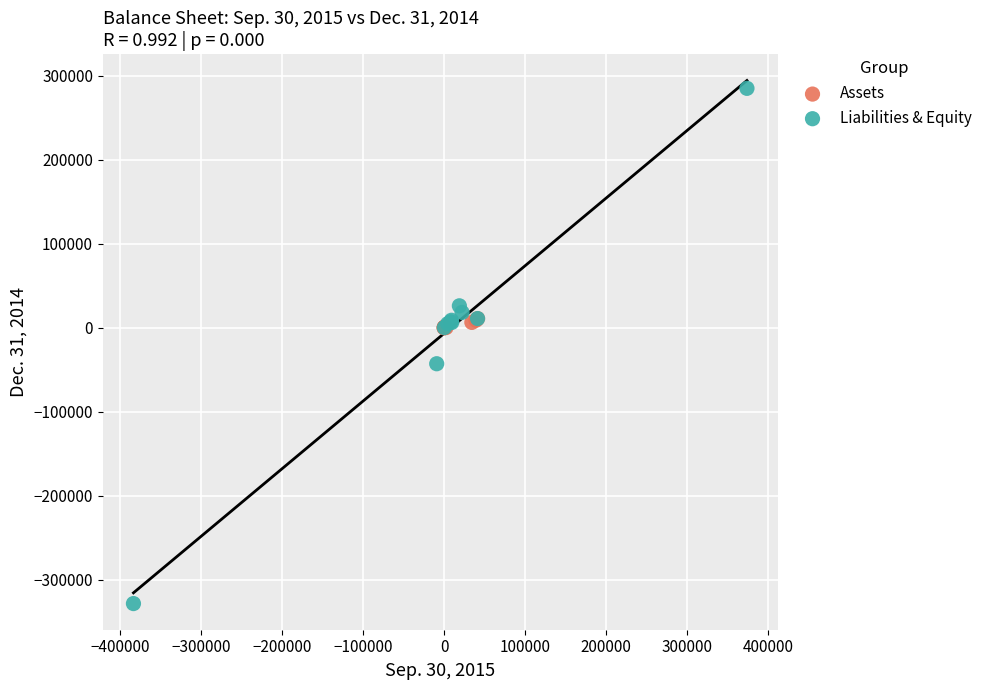

Which series reaches the maximum Y coordinate?

Liabilities & Equity